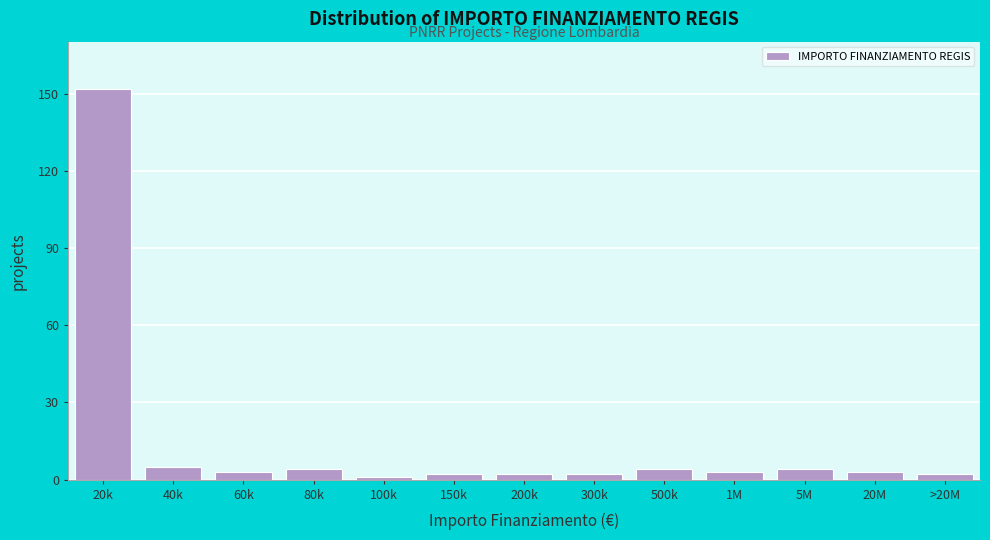

Reading left to right, list all the values displayed in this chart.

152	5	3	4	1	2	2	2	4	3	4	3	2